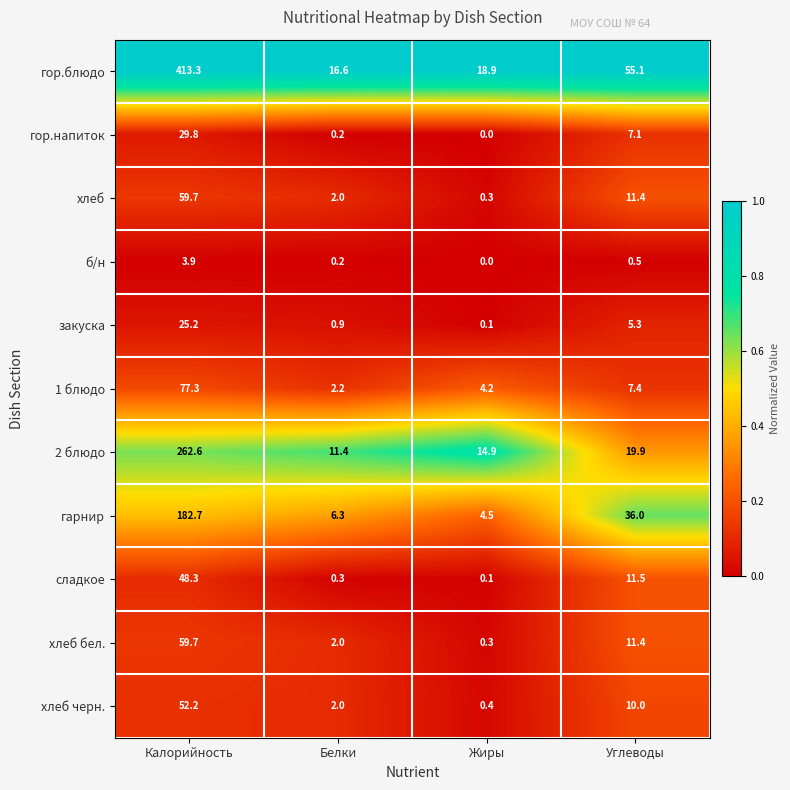

List the labels in order of хлеб value, largest first.

Калорийность, Углеводы, Белки, Жиры